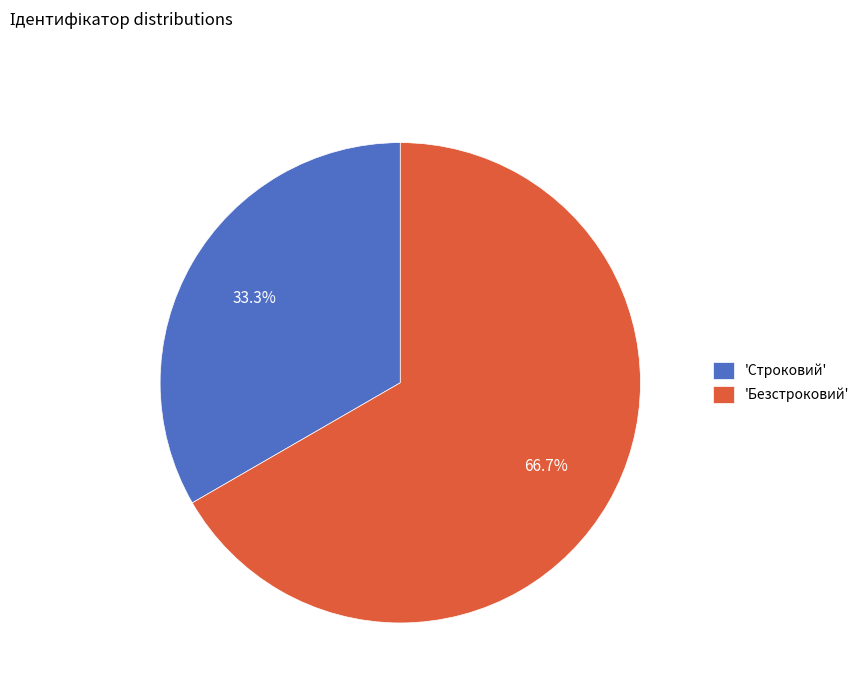

Rank the categories by value from lowest to highest.

'Строковий', 'Безстроковий'